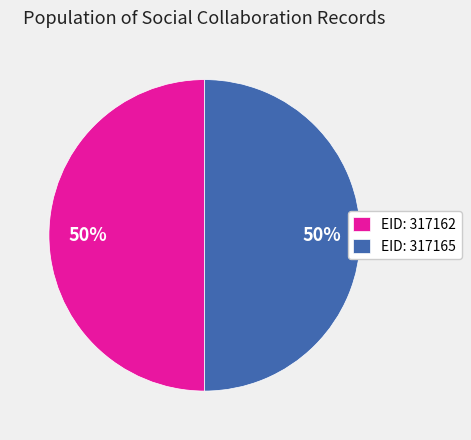

How many segments does this pie chart have?

2